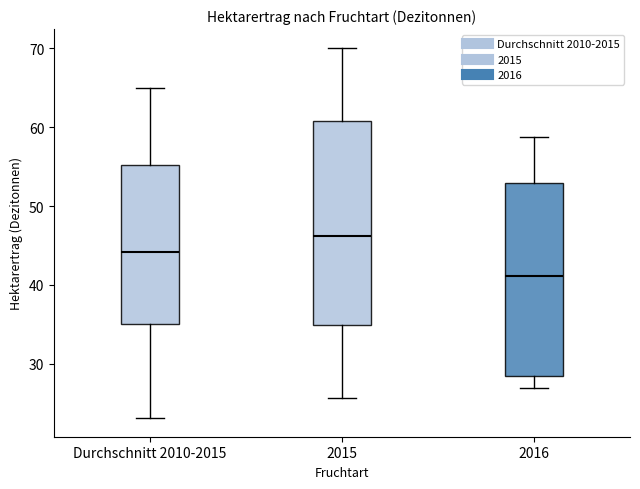

Where does the median line of the box for Durchschnitt 2010-2015 sit on the y-axis? The values are not printed on the chart, so give them approximately, as read against the axis.

44